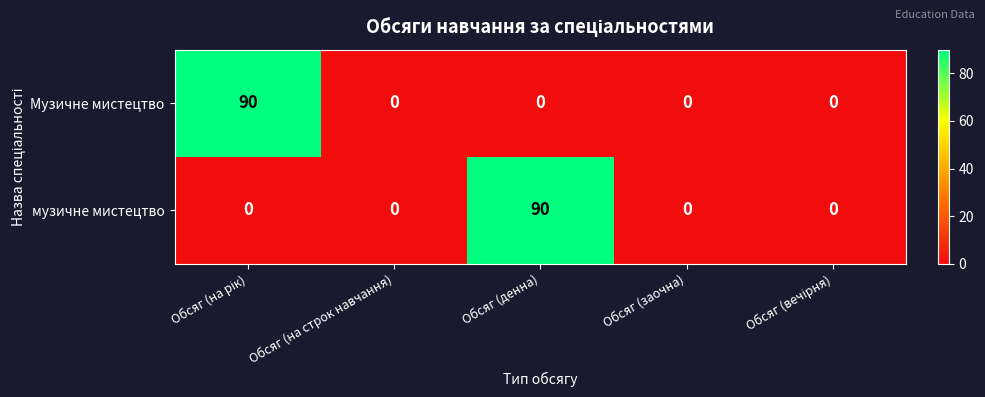

How many categories are shown in the chart?

5